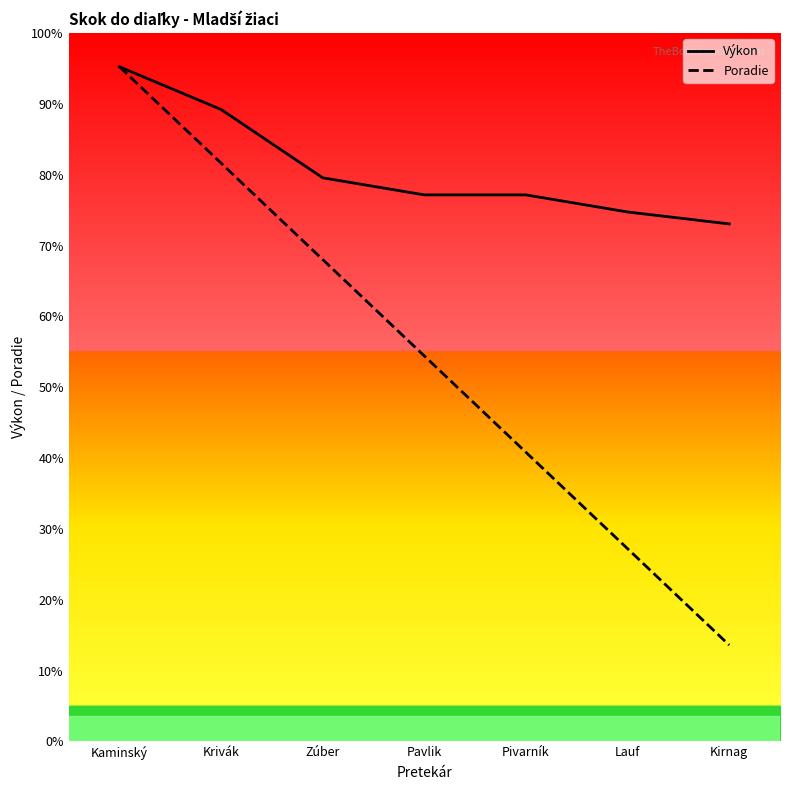

True or false: Výkon has more than 2 interior local peaks.

False